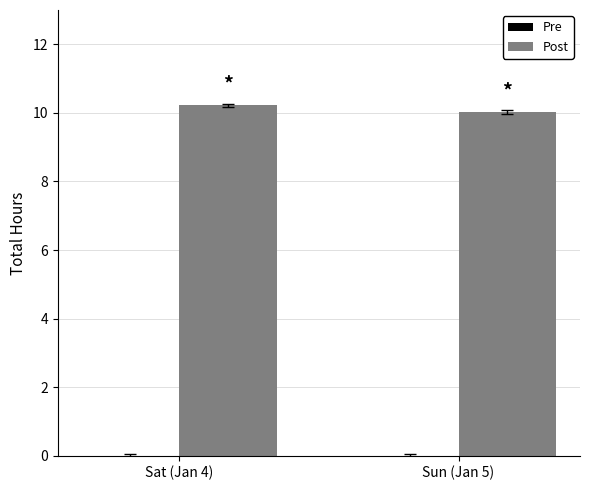

Does the chart contain any negative values?

No